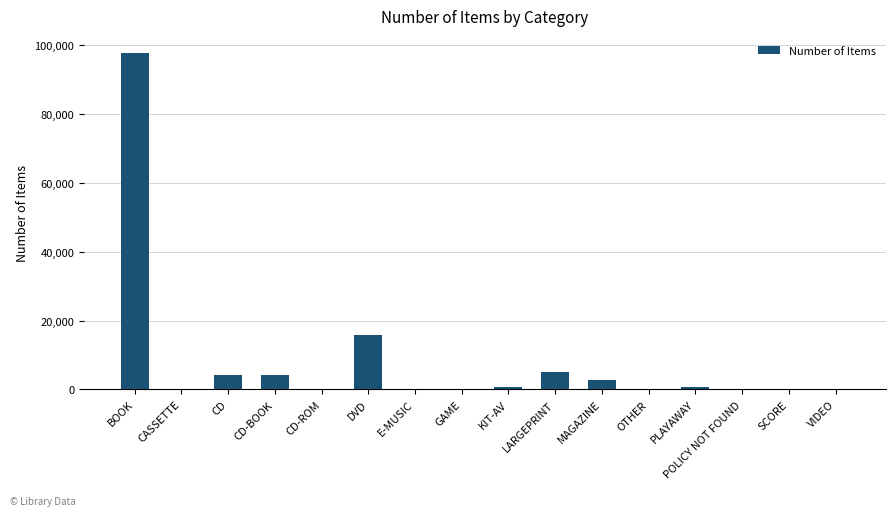

What is the sum of all values?

131378